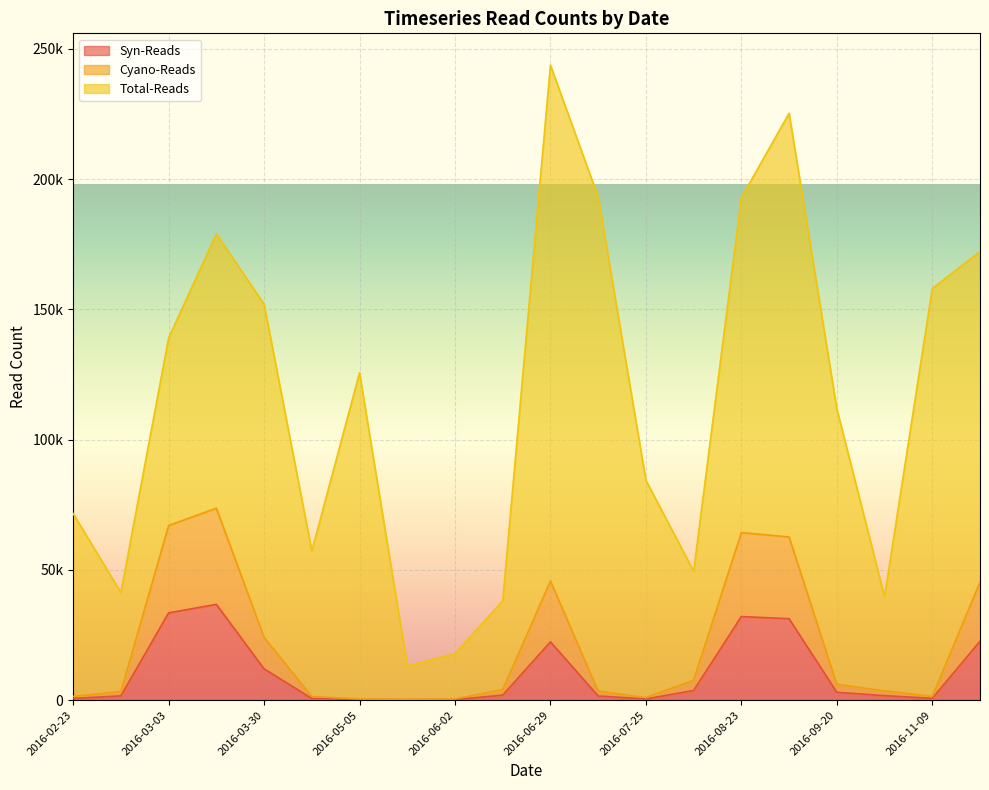

At which label does Syn-Reads reach its minimum?

2016-05-18